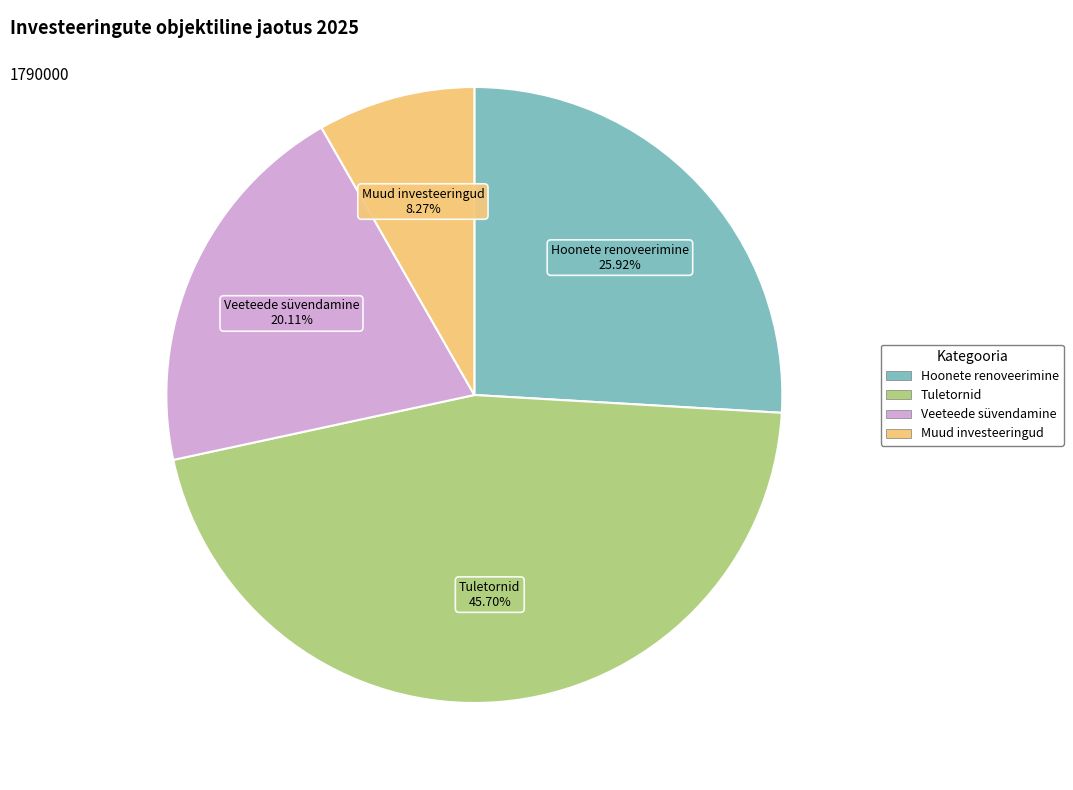

The Veeteede süvendamine slice represents 7% of the pie. True or false?

False